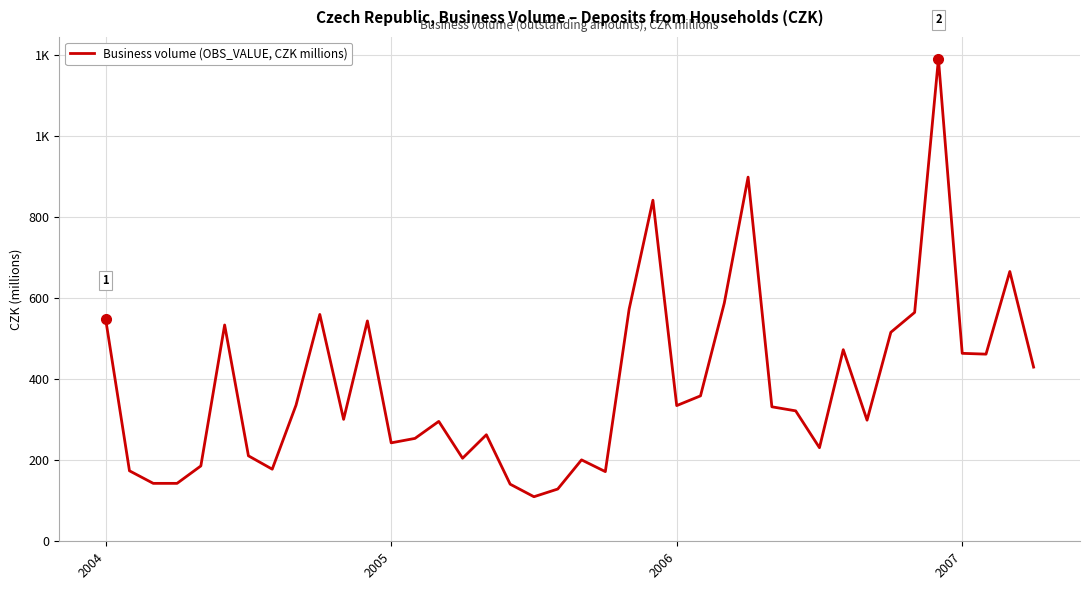

Is this an area chart (filled region under the line)?

No